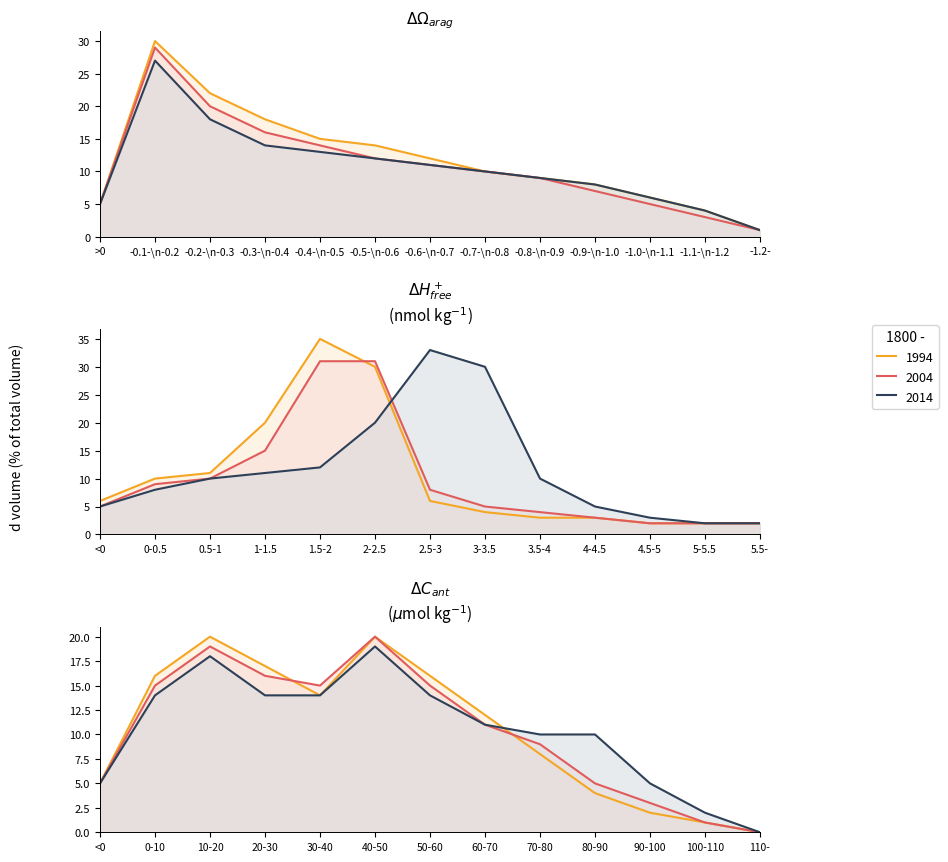

How many lines are shown in the chart?

3